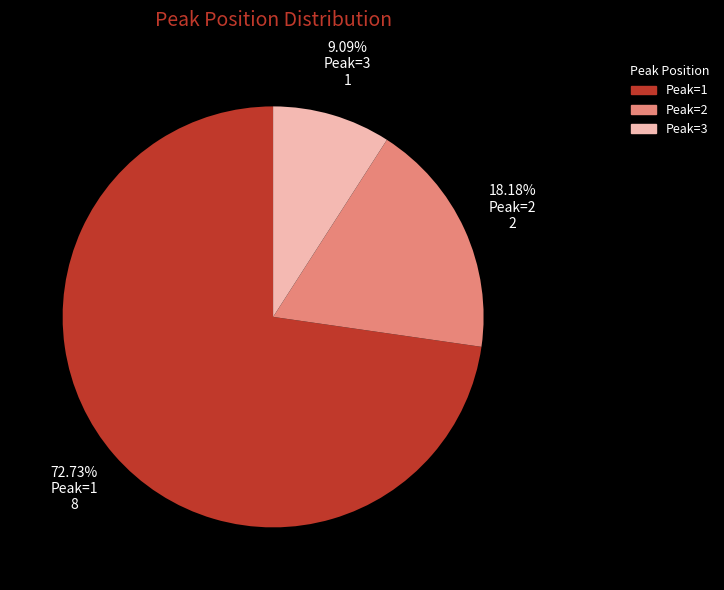

Does any single category account for the majority?

Yes